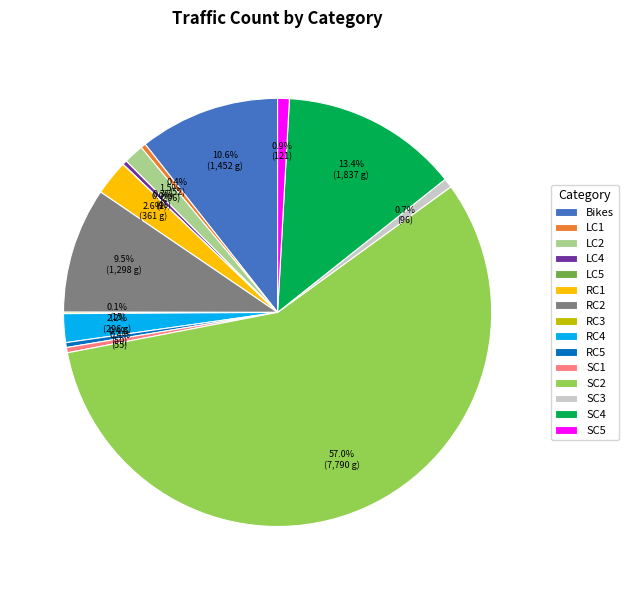

What percentage is the SC4 slice, to the nearest percent?

13%